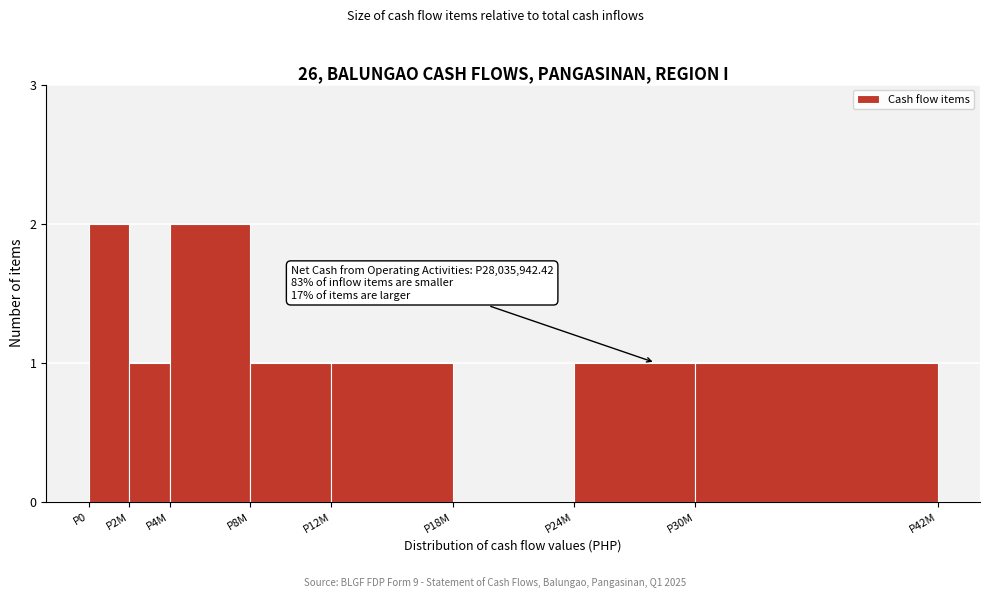

Reading right to left, what are all the values shown in this chart?

P30M=1	P24M=1	P18M=0	P12M=1	P8M=1	P4M=2	P2M=1	P0=2